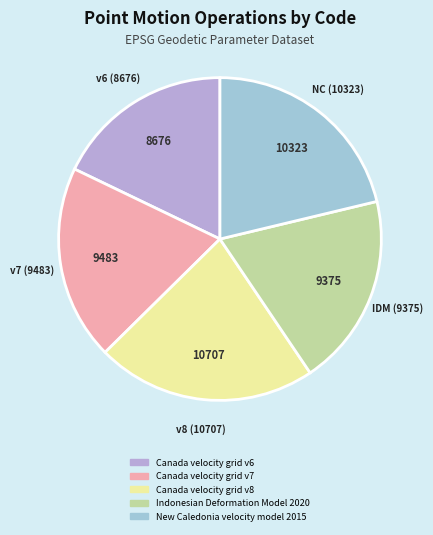

How many segments does this pie chart have?

5